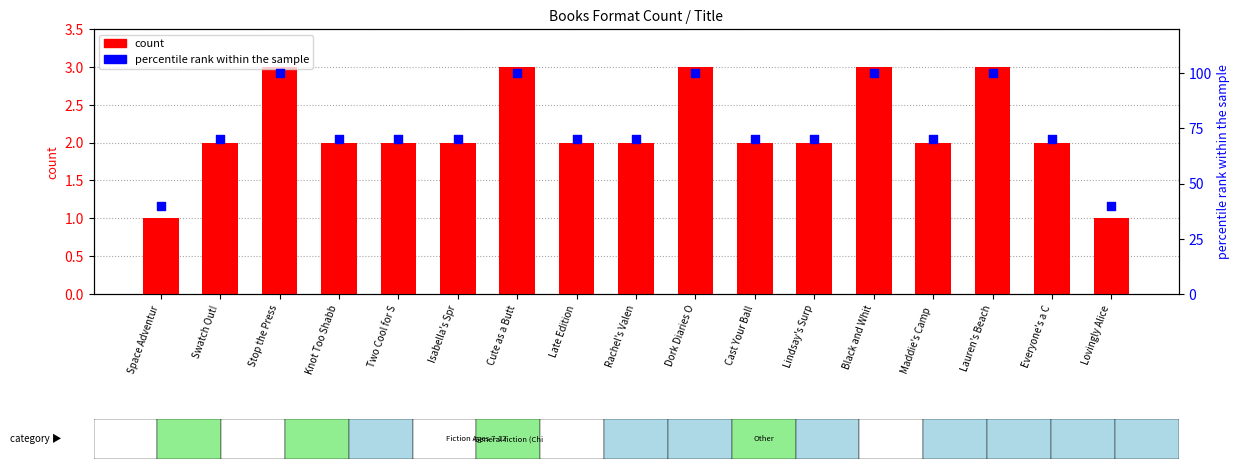

What are all the series names shown in the legend?

count, percentile rank within the sample